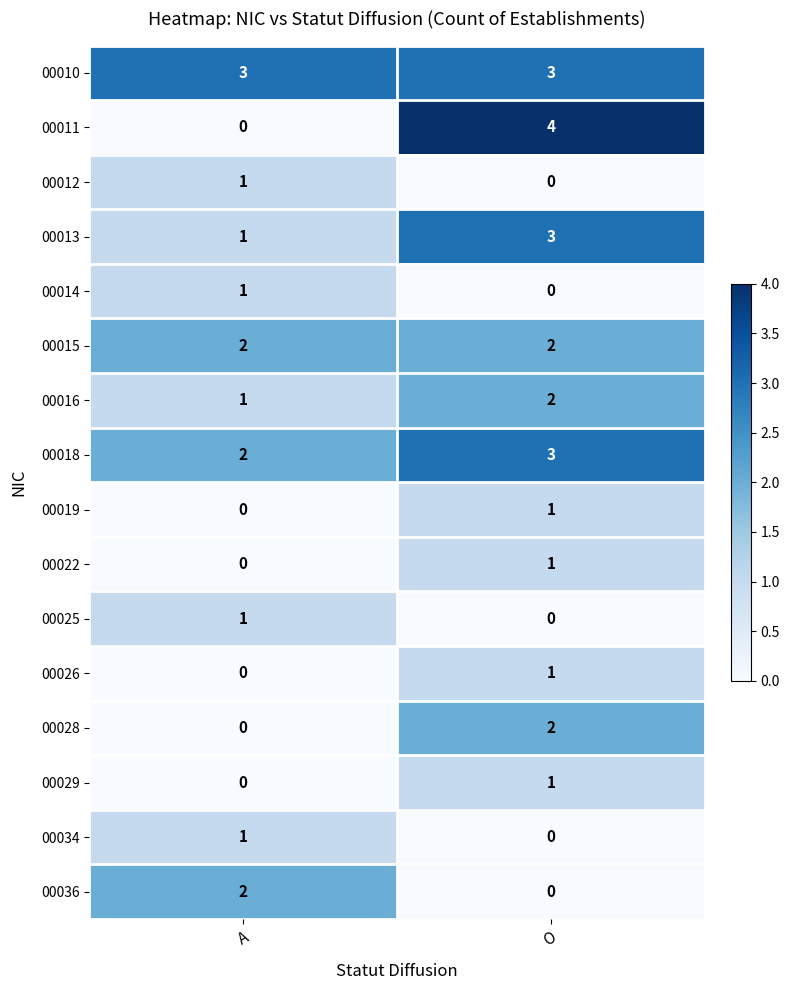

List the labels in order of 00018 value, smallest first.

A, O